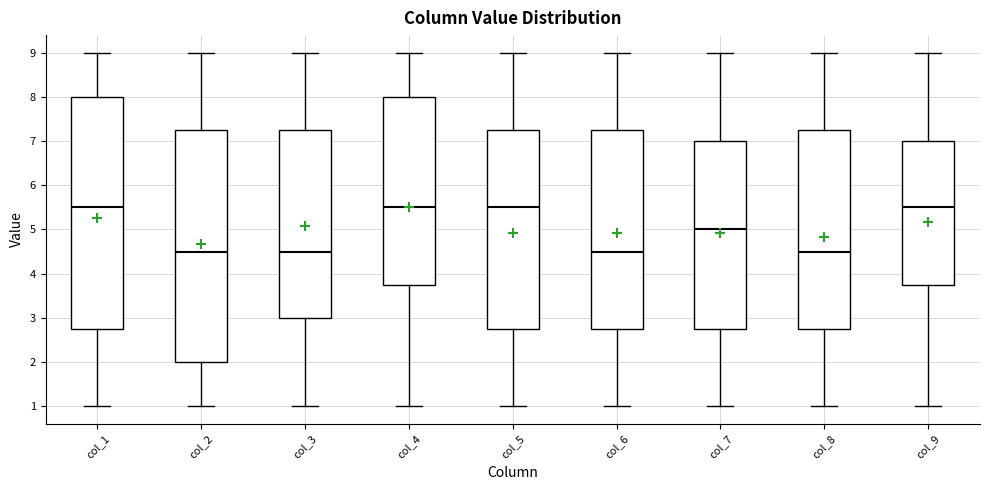

Reading left to right, read every box against the y-axis: the position of its median line, the range the box covers, and the ends of its whiskers. The values are not printed on the chart, so give them approximately, as read against the axis.

col_1: median 5.5, box 2.8 to 8.0, whiskers 1.0 to 9.0
col_2: median 4.5, box 2.0 to 7.3, whiskers 1.0 to 9.0
col_3: median 4.5, box 3.0 to 7.3, whiskers 1.0 to 9.0
col_4: median 5.5, box 3.8 to 8.0, whiskers 1.0 to 9.0
col_5: median 5.5, box 2.8 to 7.3, whiskers 1.0 to 9.0
col_6: median 4.5, box 2.8 to 7.3, whiskers 1.0 to 9.0
col_7: median 5.0, box 2.8 to 7.0, whiskers 1.0 to 9.0
col_8: median 4.5, box 2.8 to 7.3, whiskers 1.0 to 9.0
col_9: median 5.5, box 3.8 to 7.0, whiskers 1.0 to 9.0